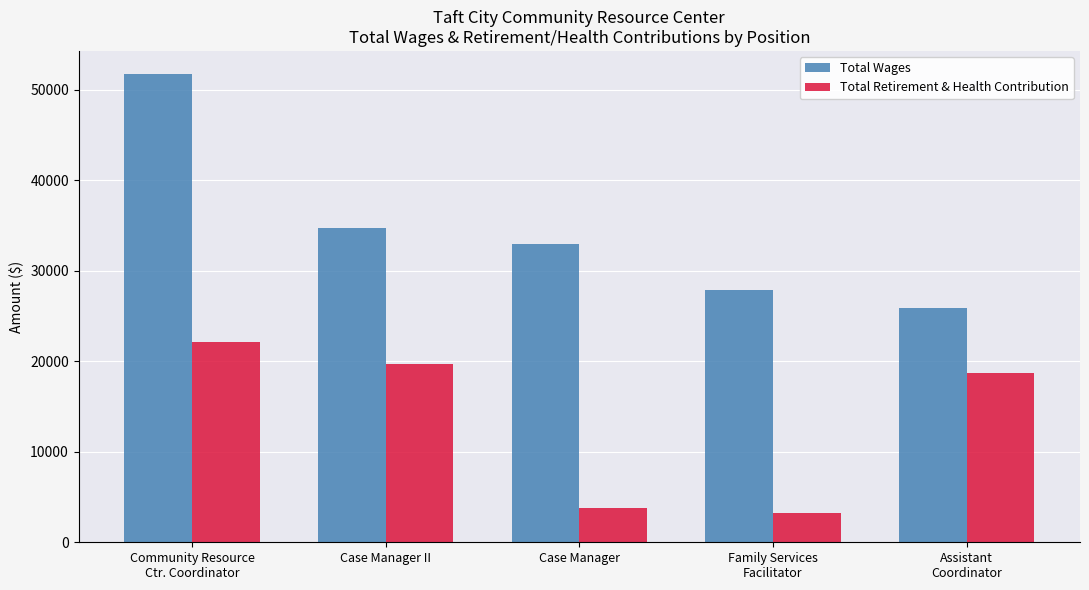

How many data points does each series have?

5